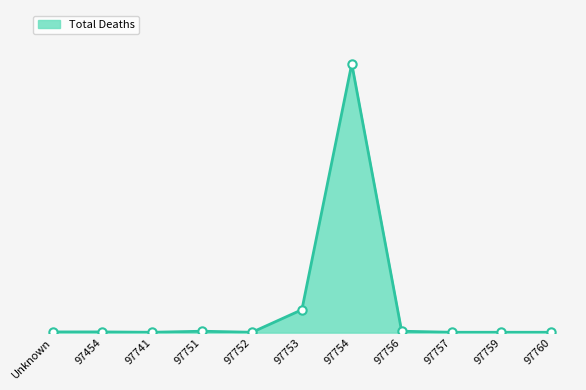

Does the chart have visible grid lines?

No